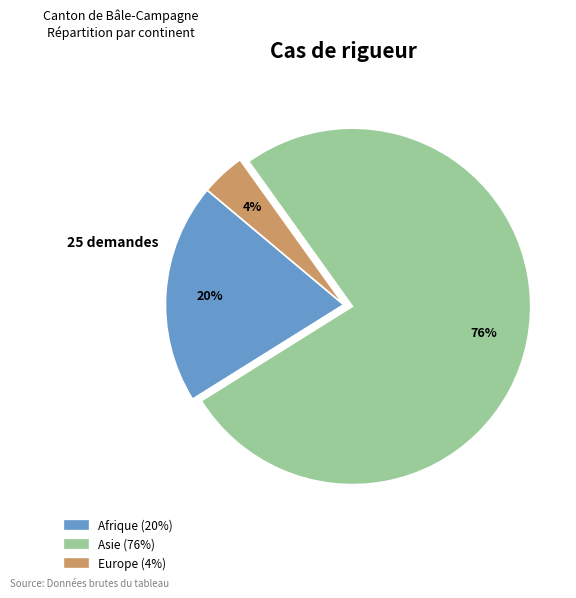

Is there a majority slice in this chart?

Yes